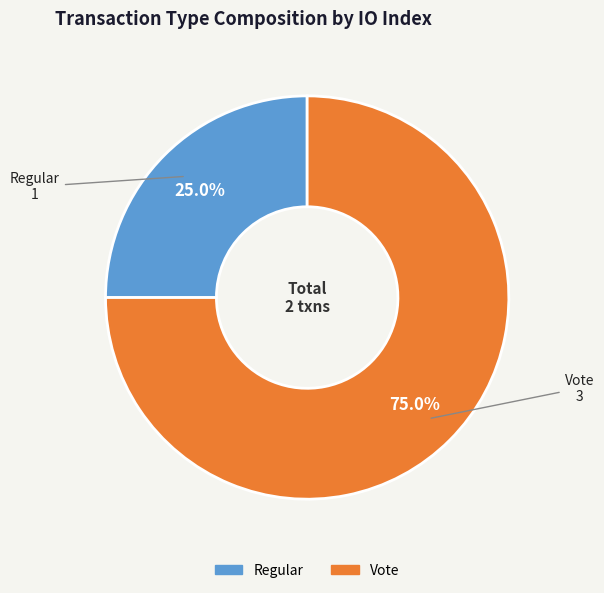

Between Regular and Vote, which is larger?

Vote